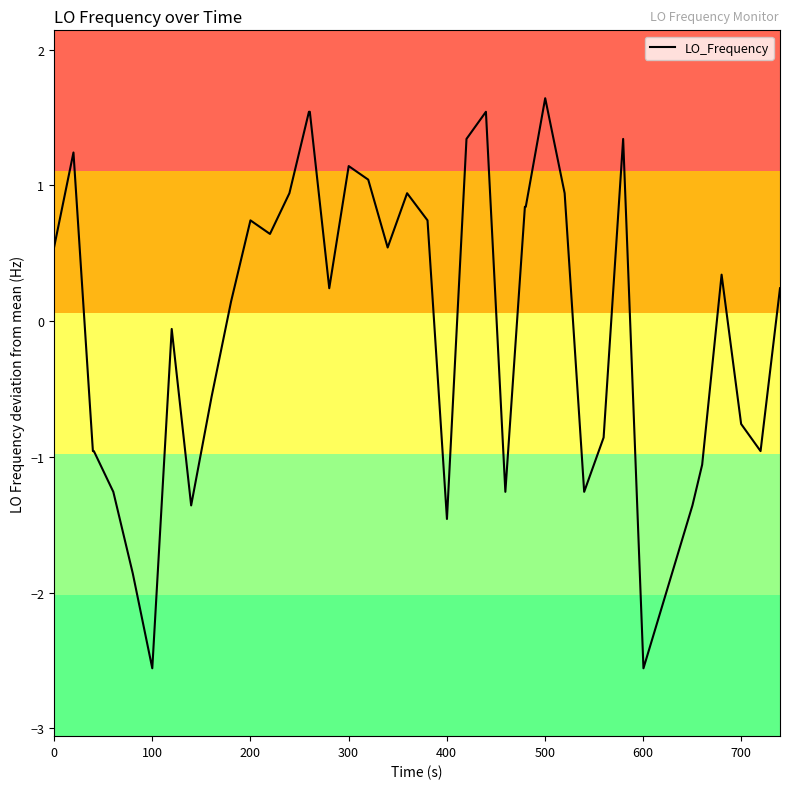

What is the greatest value displayed?

1.6